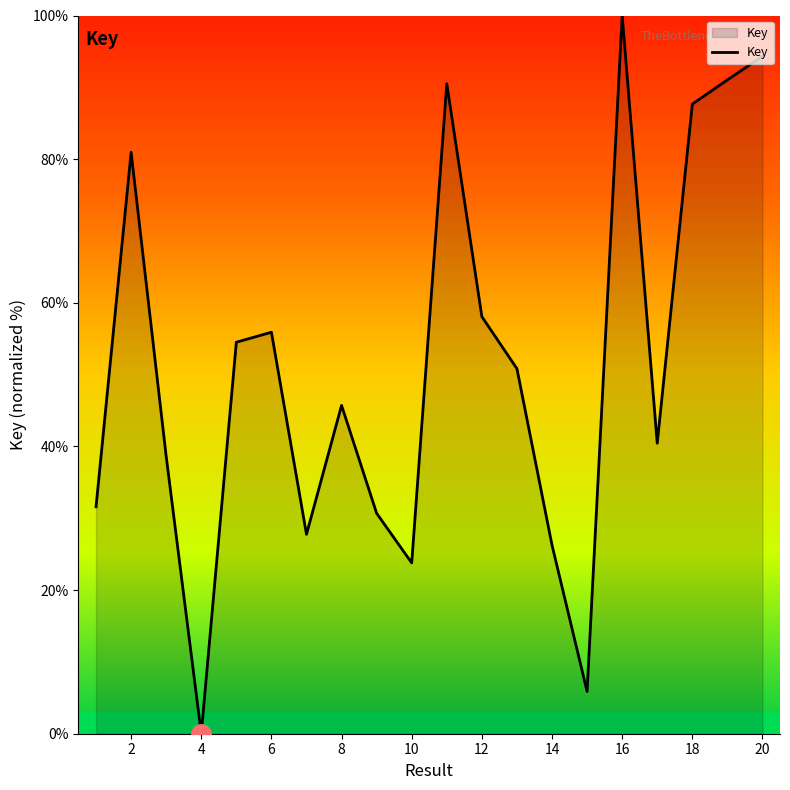

What is the difference between the maximum and minimum values?

100.0